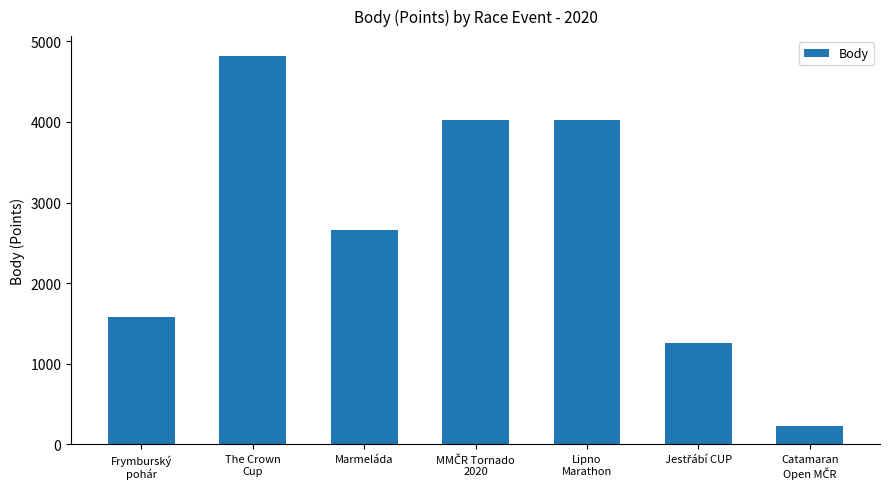

What is the value of the 3rd bar from the left?

2662